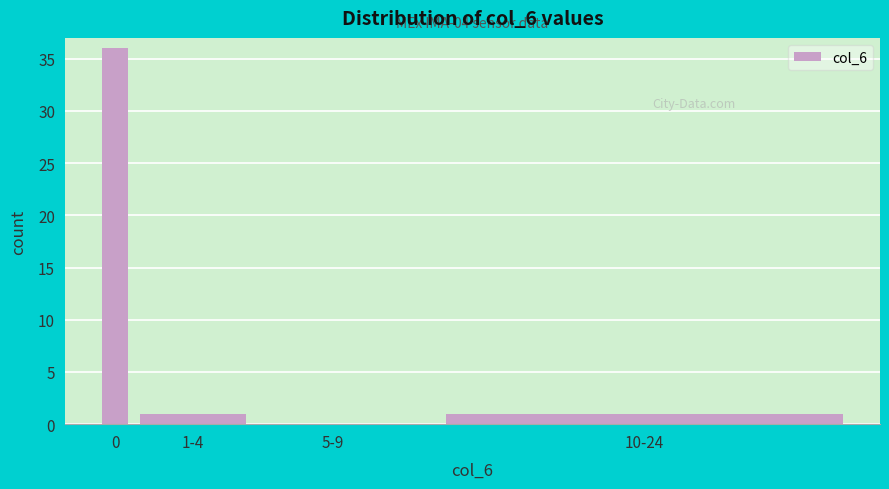

Reading left to right, what are all the values shown in this chart?

0=36	1-4=1	5-9=0	10-24=1